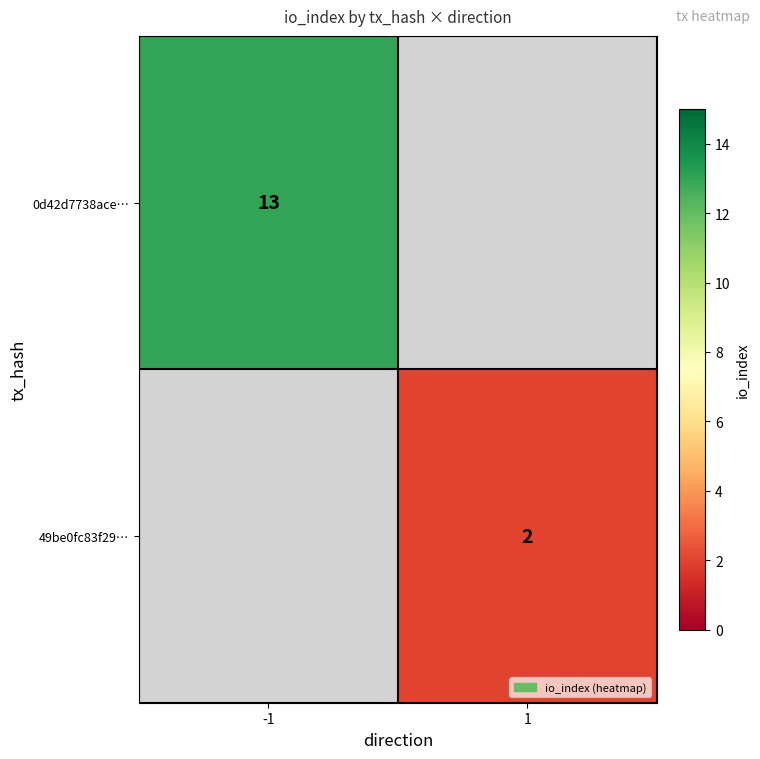

The value of 0d42d7738ace… at -1 is 13. True or false?

True